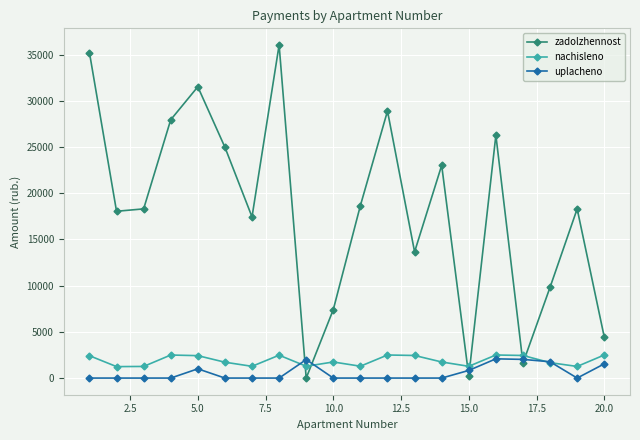

Which series ends up on top after the final intersection of nachisleno and zadolzhennost?

zadolzhennost